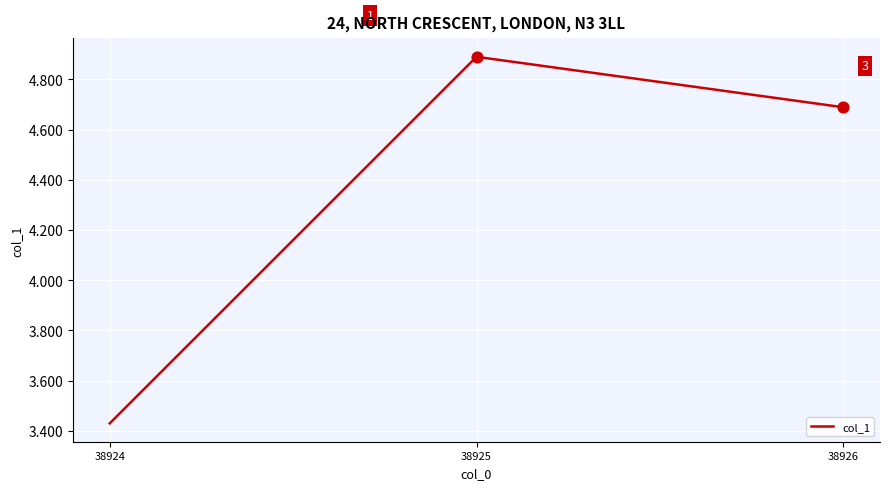

What is the change in value from 38924 to 38925?

+1.5